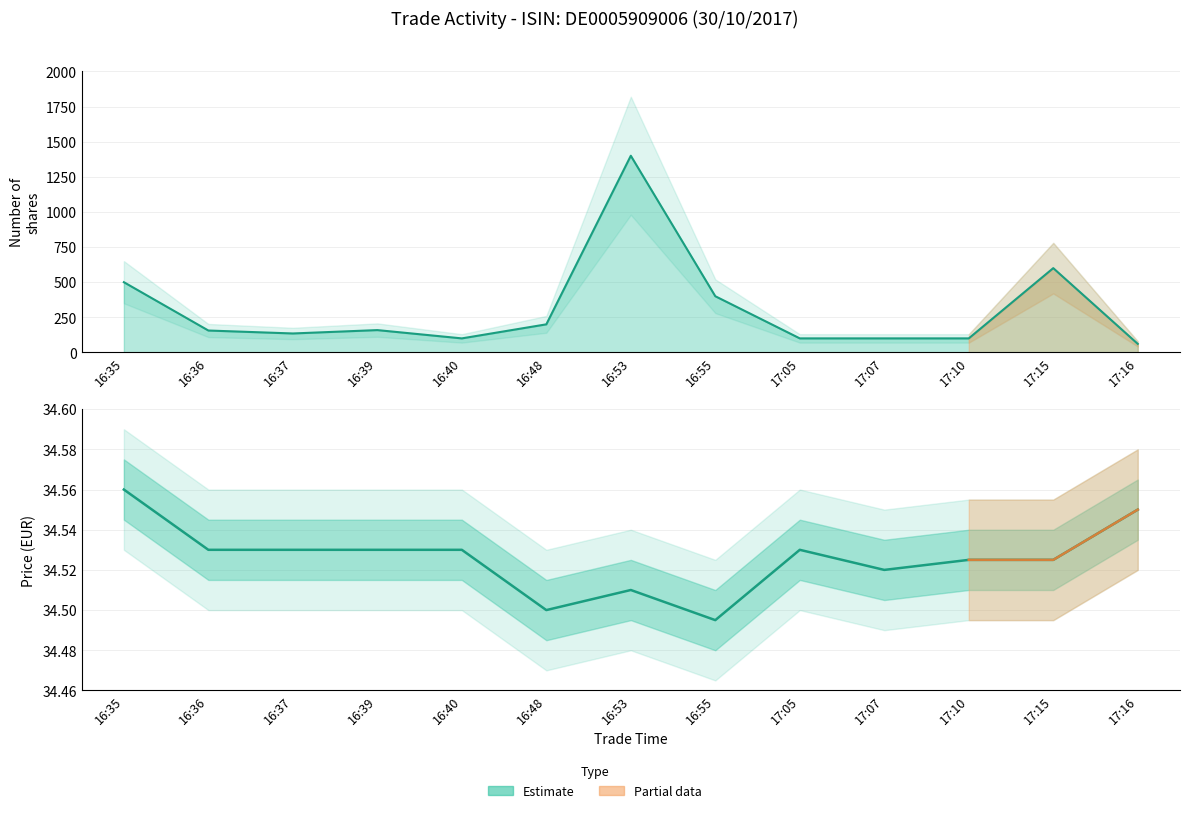

At which category does Price reach its first local peak?

16:53